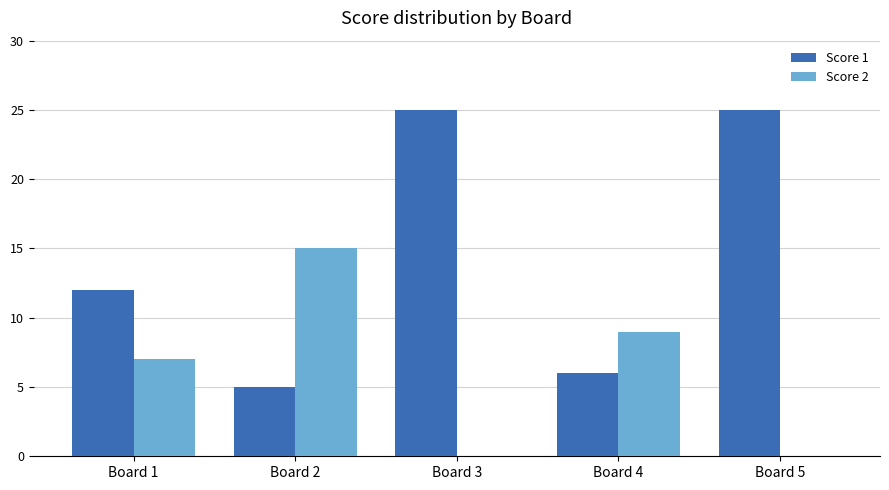

What is the greatest value displayed?

25